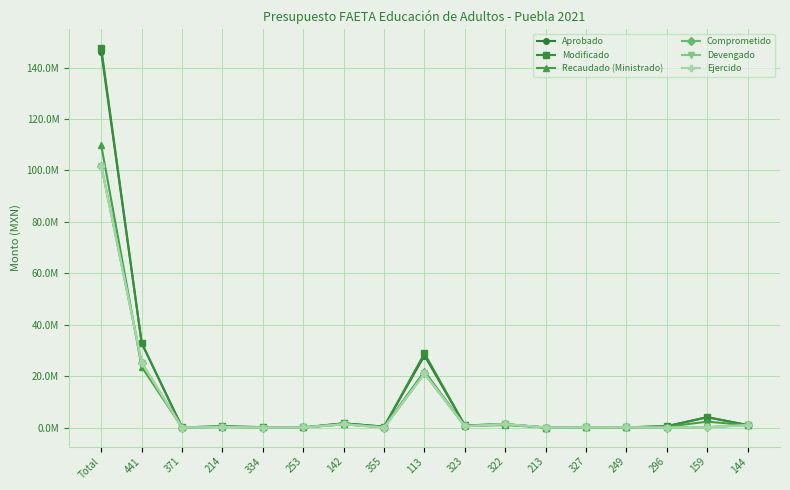

Is this an area chart (filled region under the line)?

No